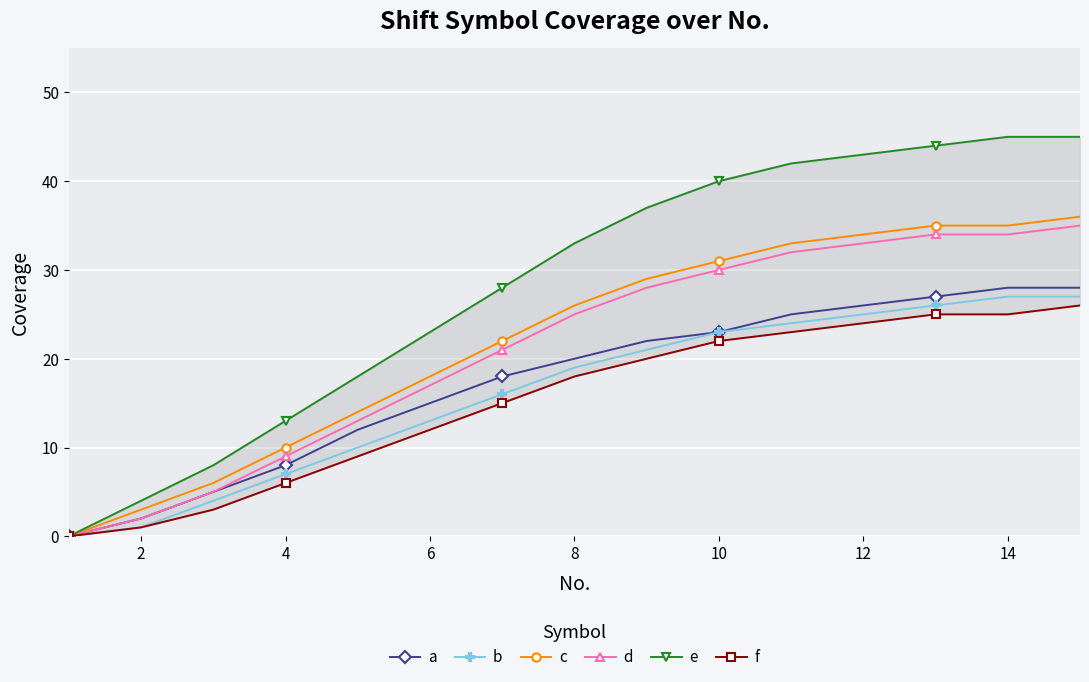

How many lines are shown in the chart?

6